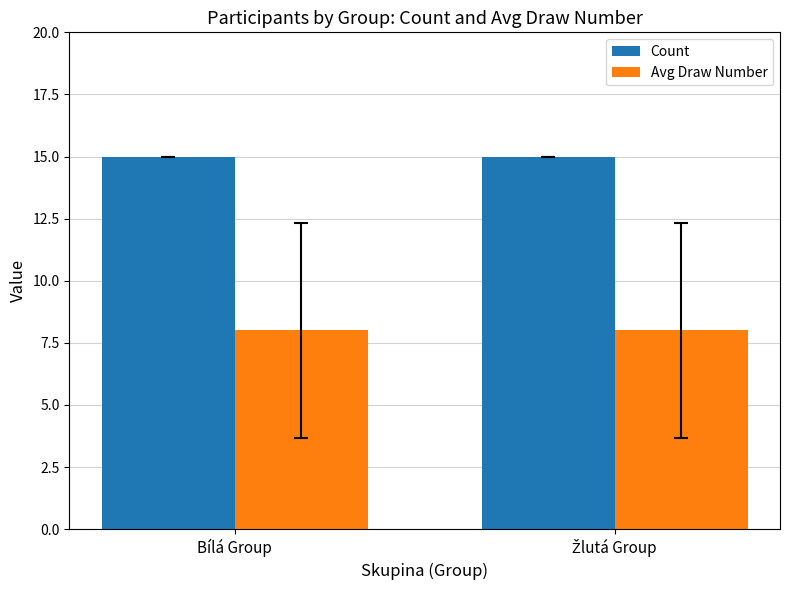

Which series has the largest total across all categories?

Count